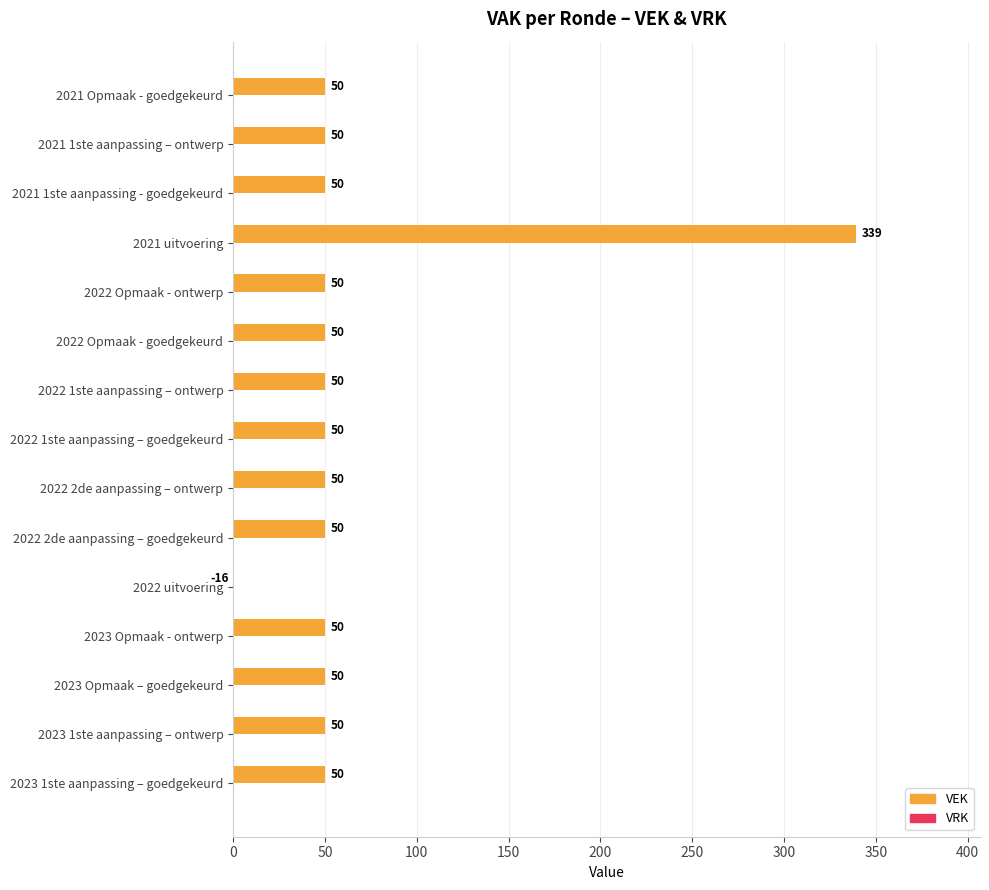

Read the VEK value at 2021 Opmaak - goedgekeurd.

50.0